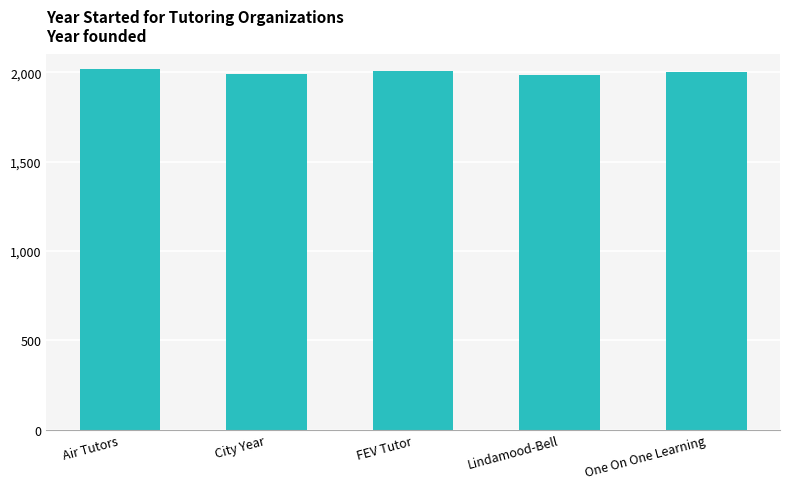

The value at City Year is 1988. True or false?

True